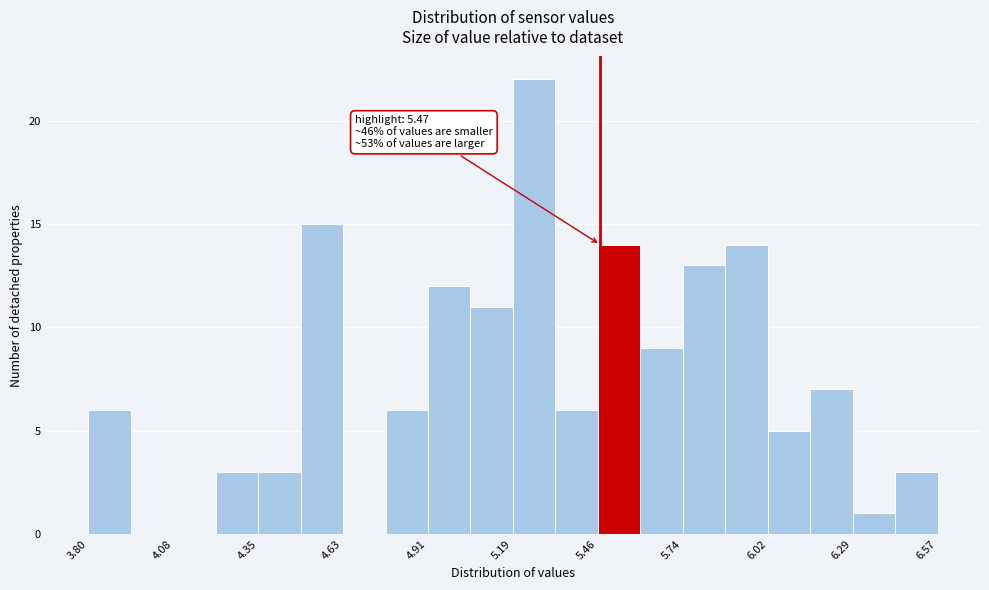

Read against the x-axis, roughly where is the centre of the tallest bar?

5.25